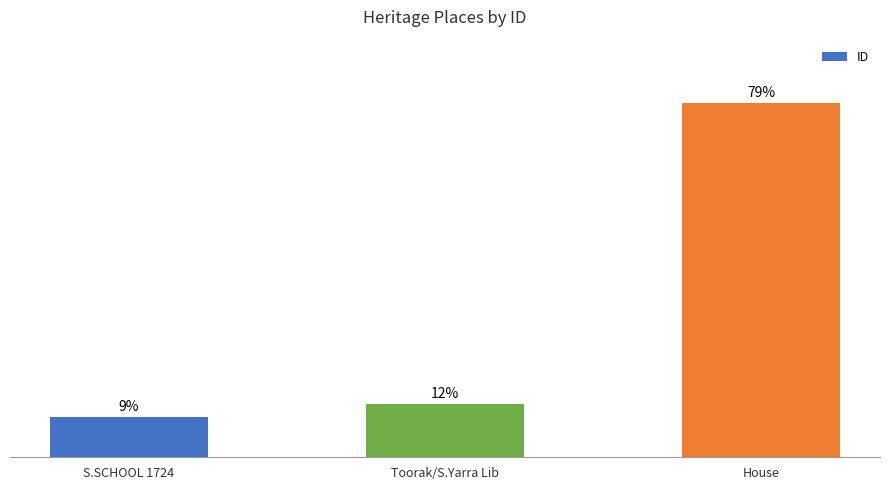

Does the chart contain any negative values?

No